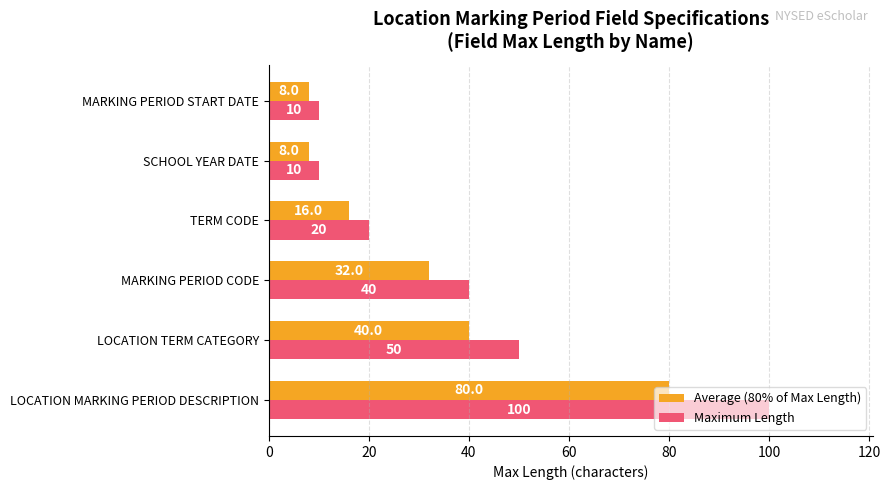

Count the number of categories in the chart.

6